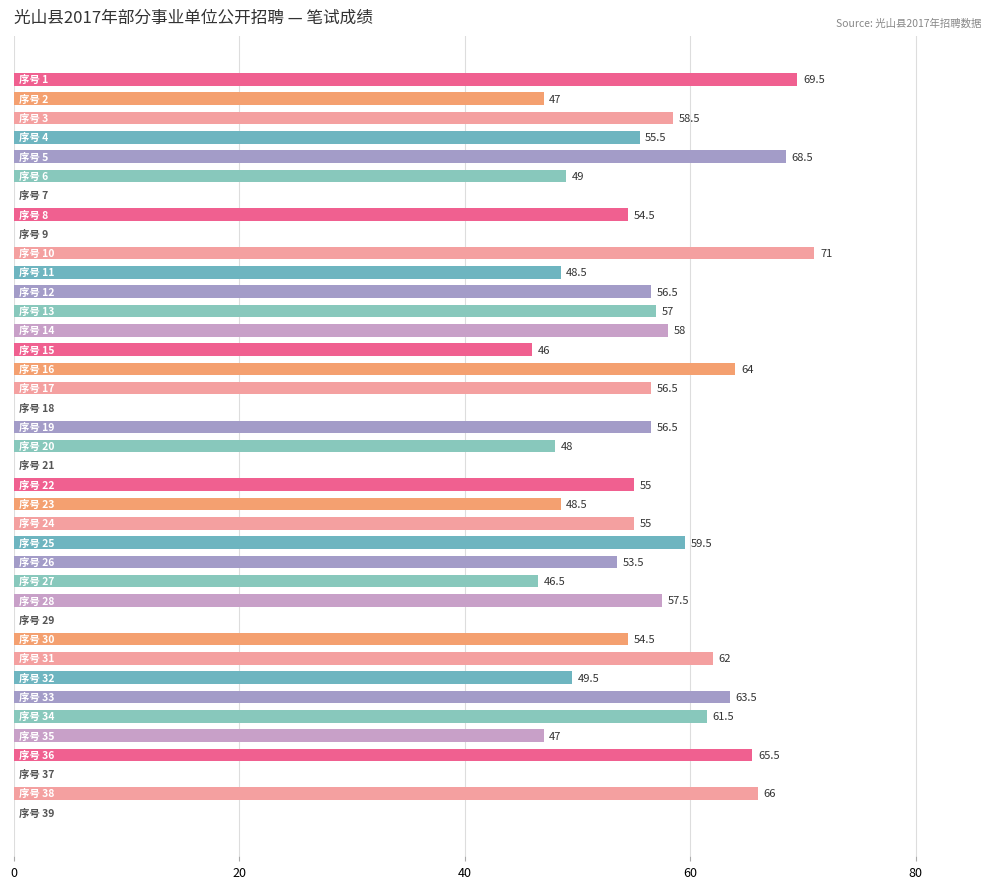

What is the maximum value shown in the chart?

71.0